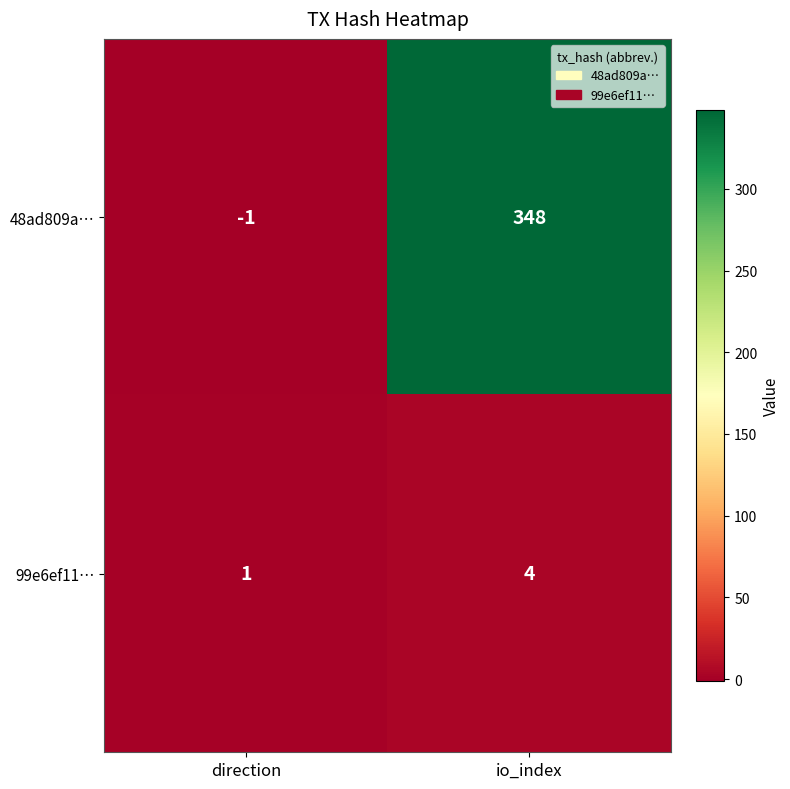

Between direction and io_index, which series saw the biggest shift?

48ad809a…